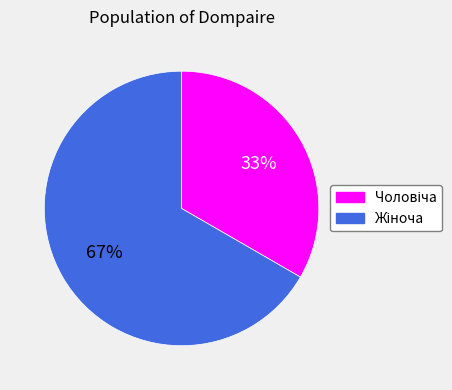

To the nearest percent, what is the average slice percentage?

50%